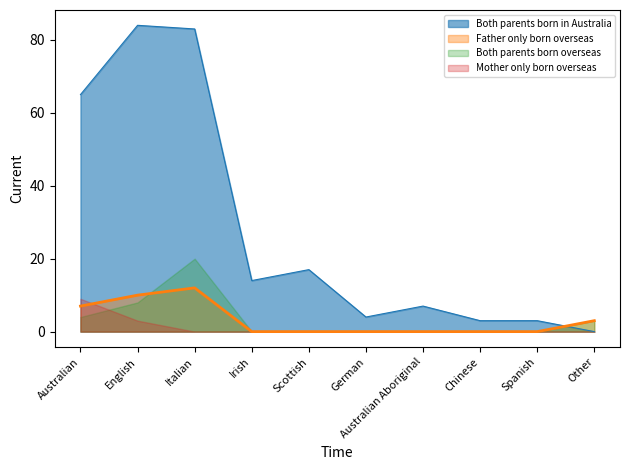

Which series has the largest total across all categories?

Both parents born in Australia